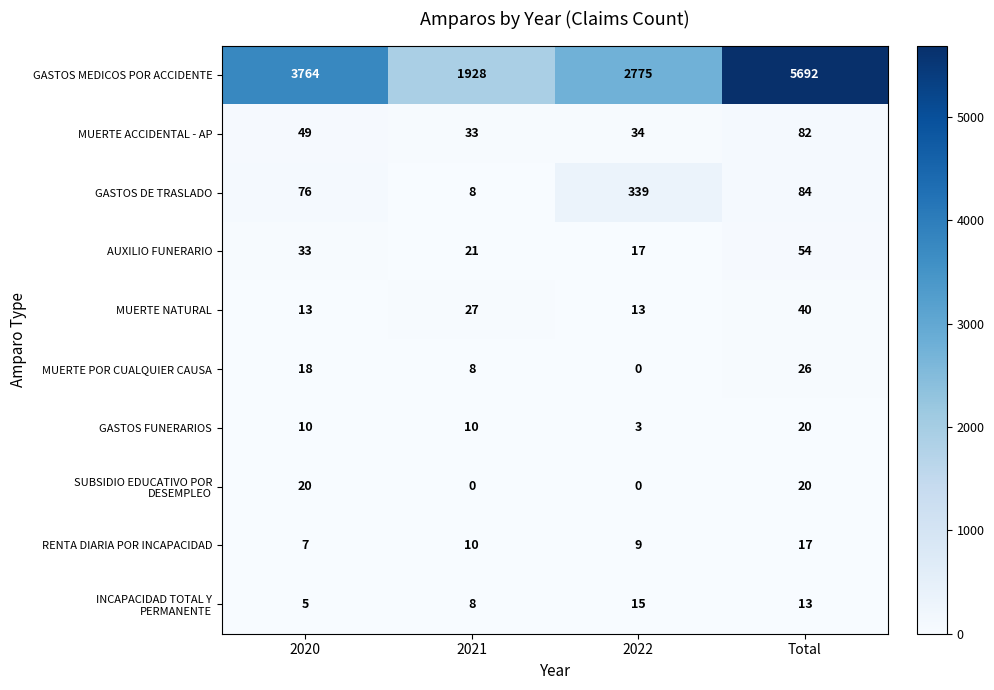

Is it true that GASTOS FUNERARIOS equals 10 at 2020?

True